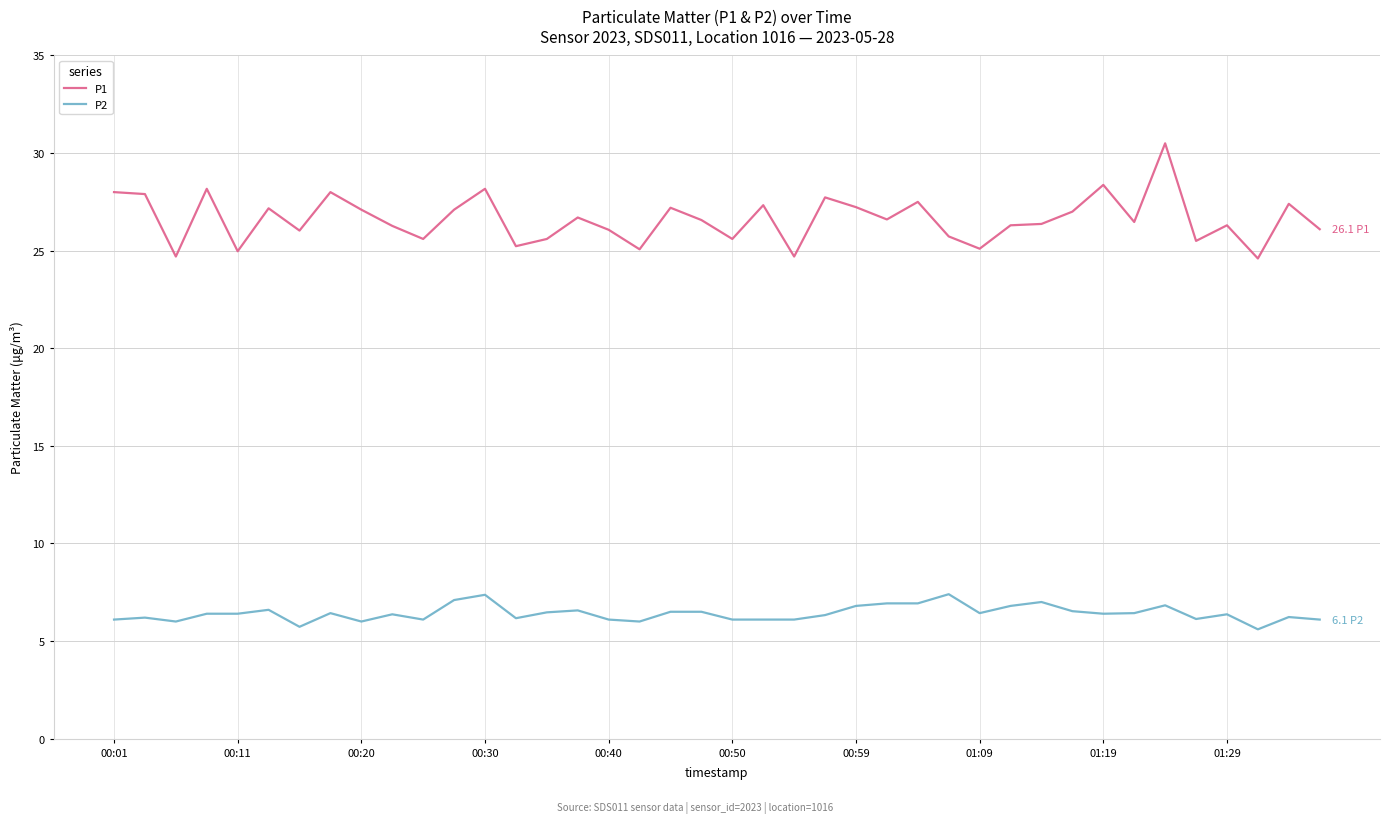

True or false: P1 and P2 intersect in this chart.

False